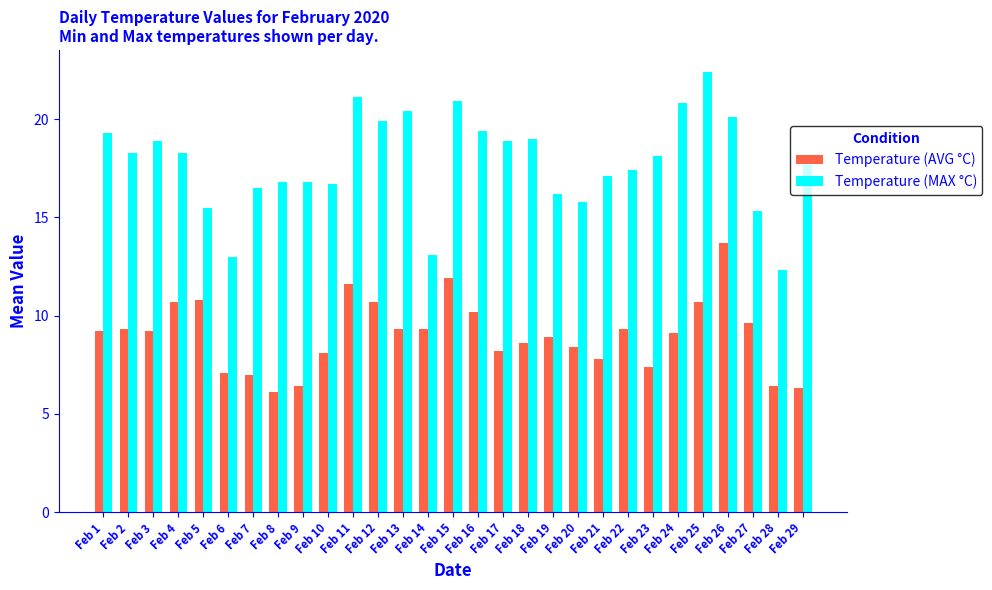

Is it true that Temperature (MAX °C) equals 20.9 at Feb 14?

False